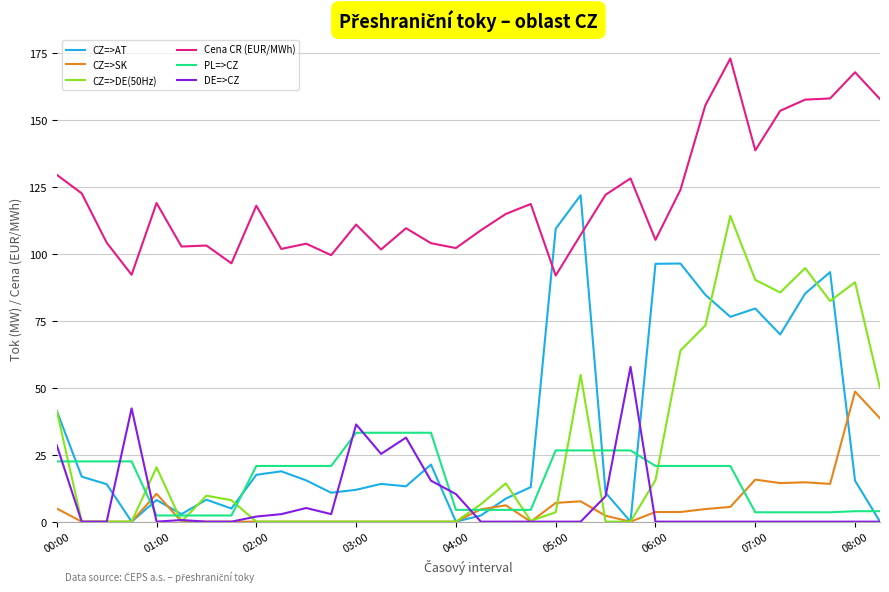

Which series has the largest range (max minus min)?

CZ=>AT